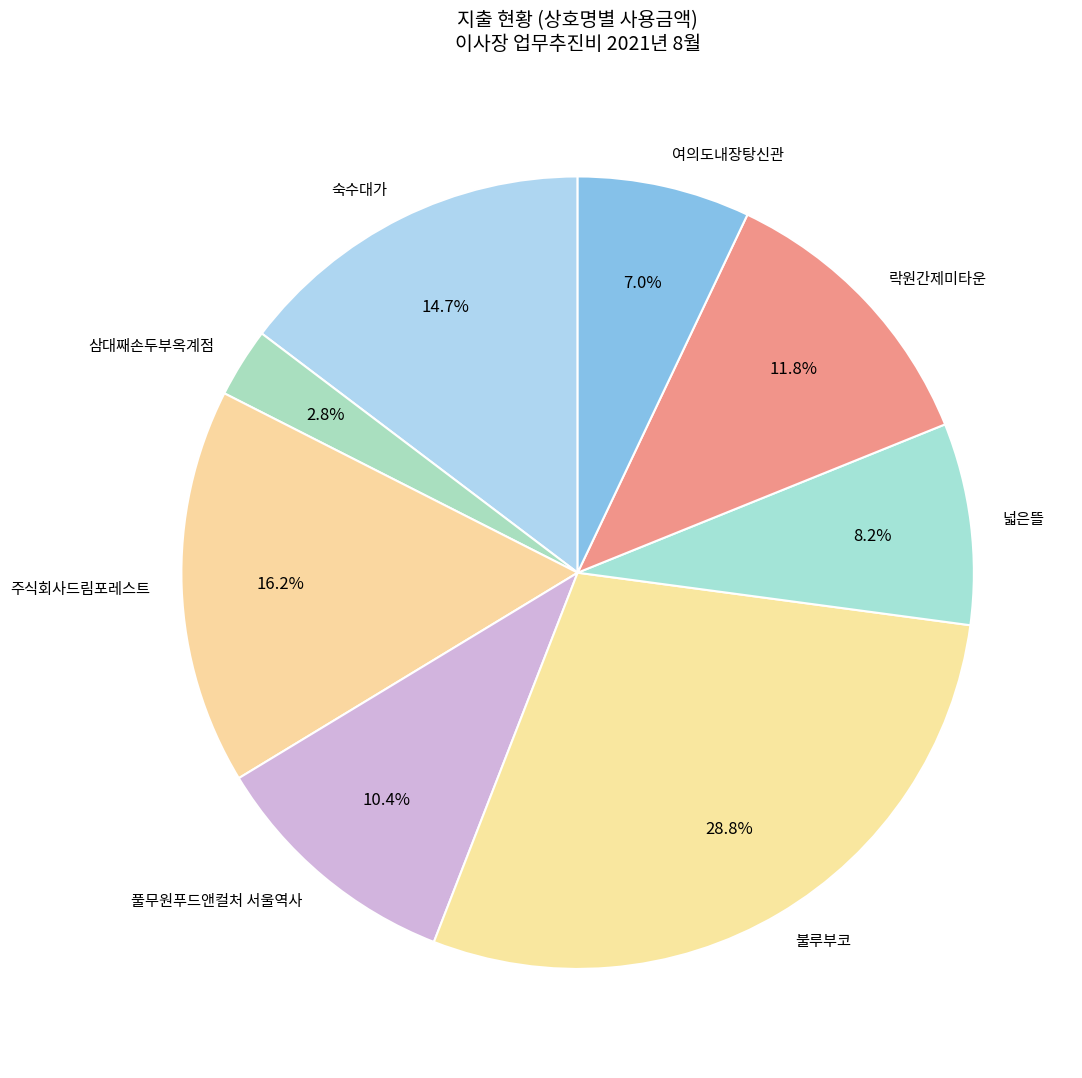

Is there a majority slice in this chart?

No